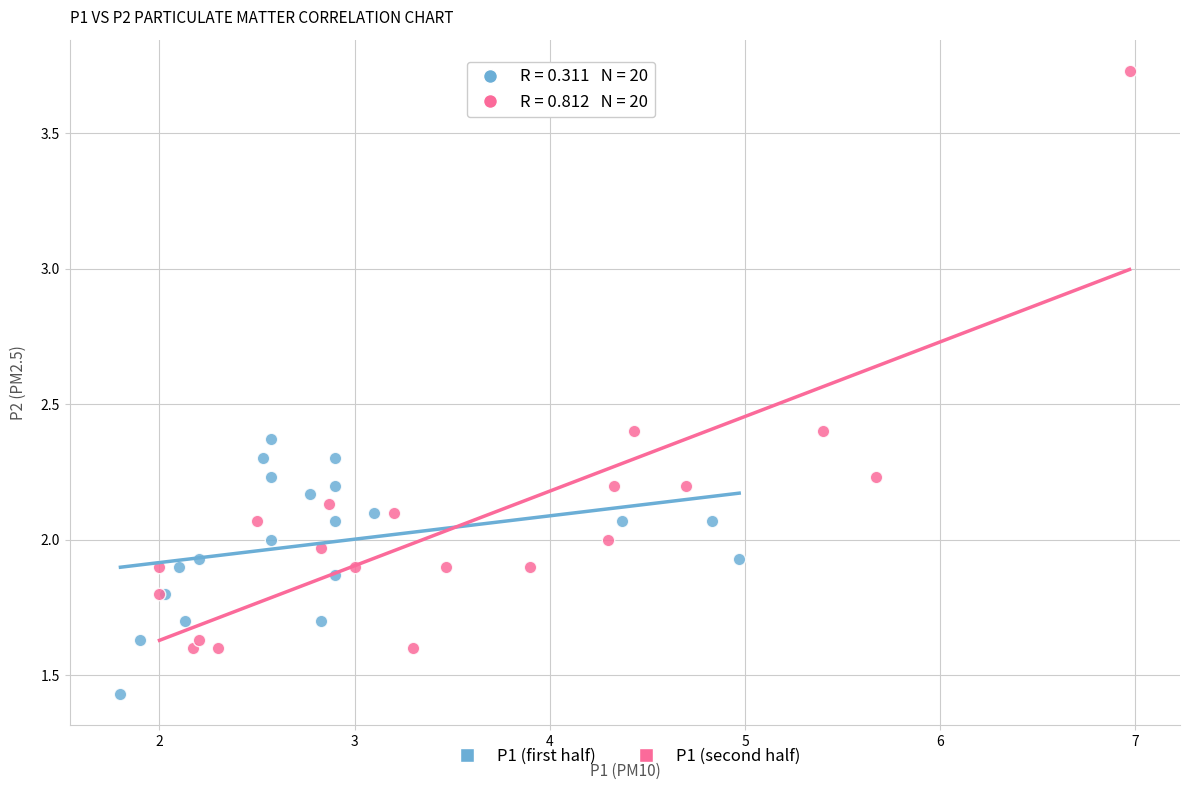

Which series has the widest spread of Y values?

P1 (second half)